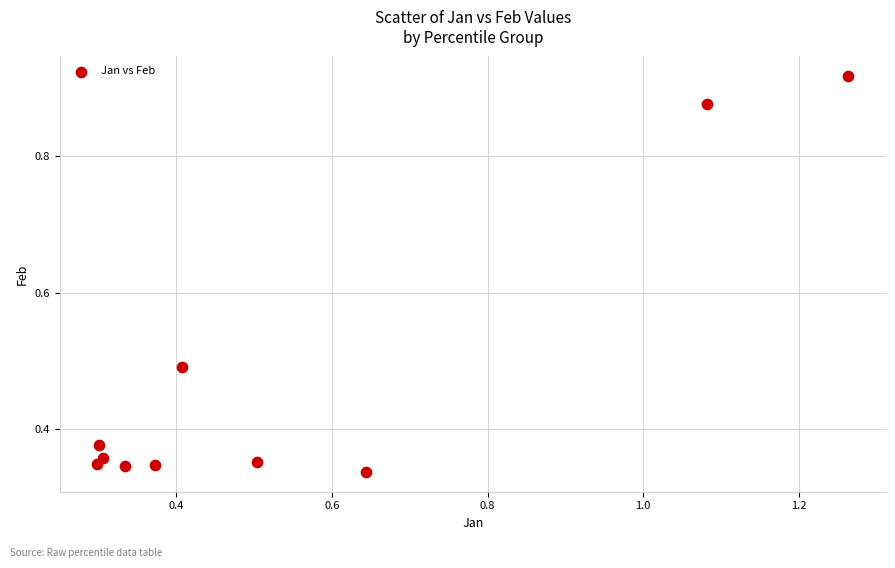

What is the range of Y values (max minus min)?

0.6